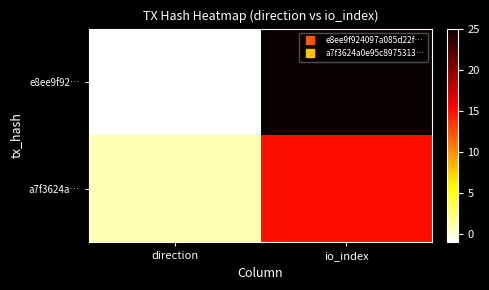

Which series has the largest total across all categories?

e8ee9f92…